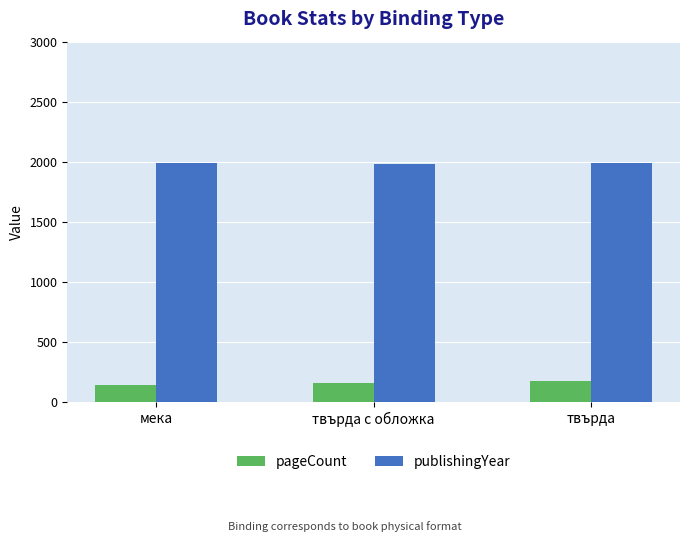

How many groups of bars are there?

3